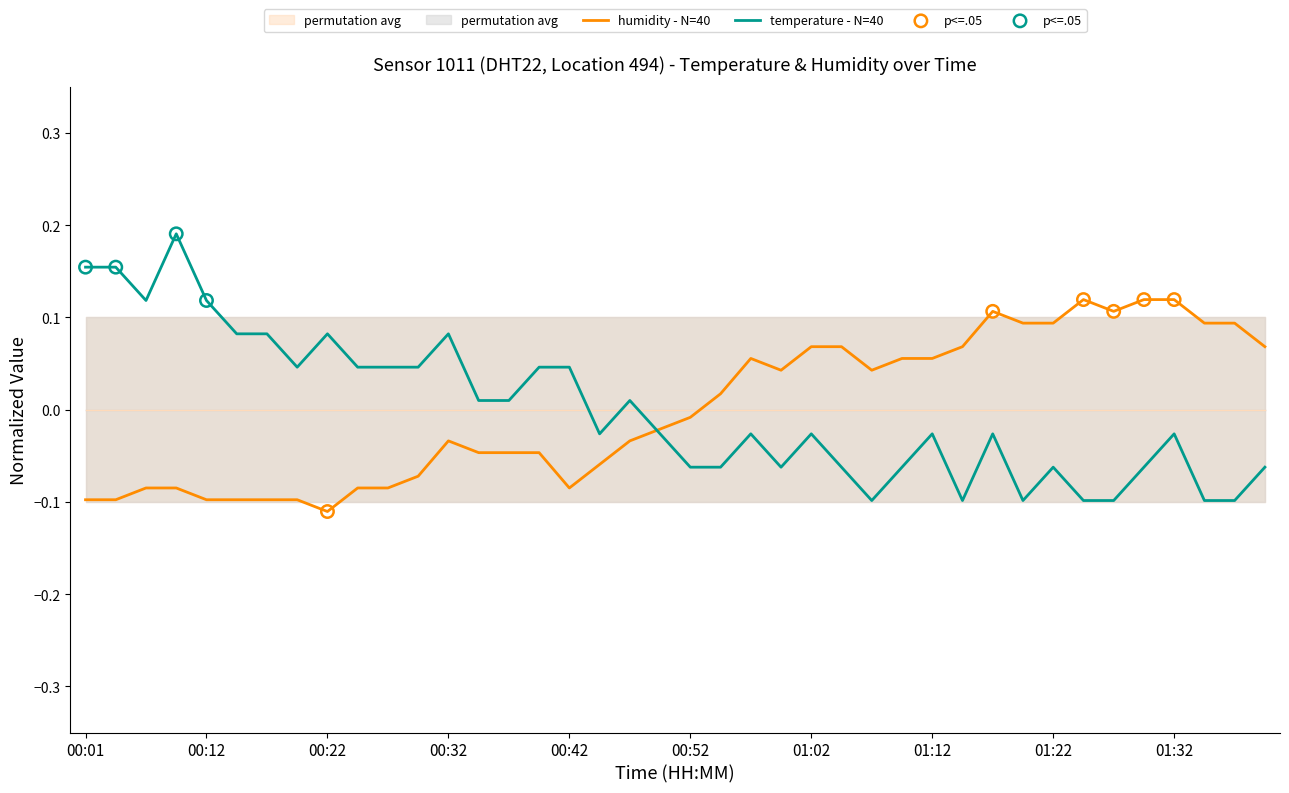

At which category is the sum across all series the highest?

00:09